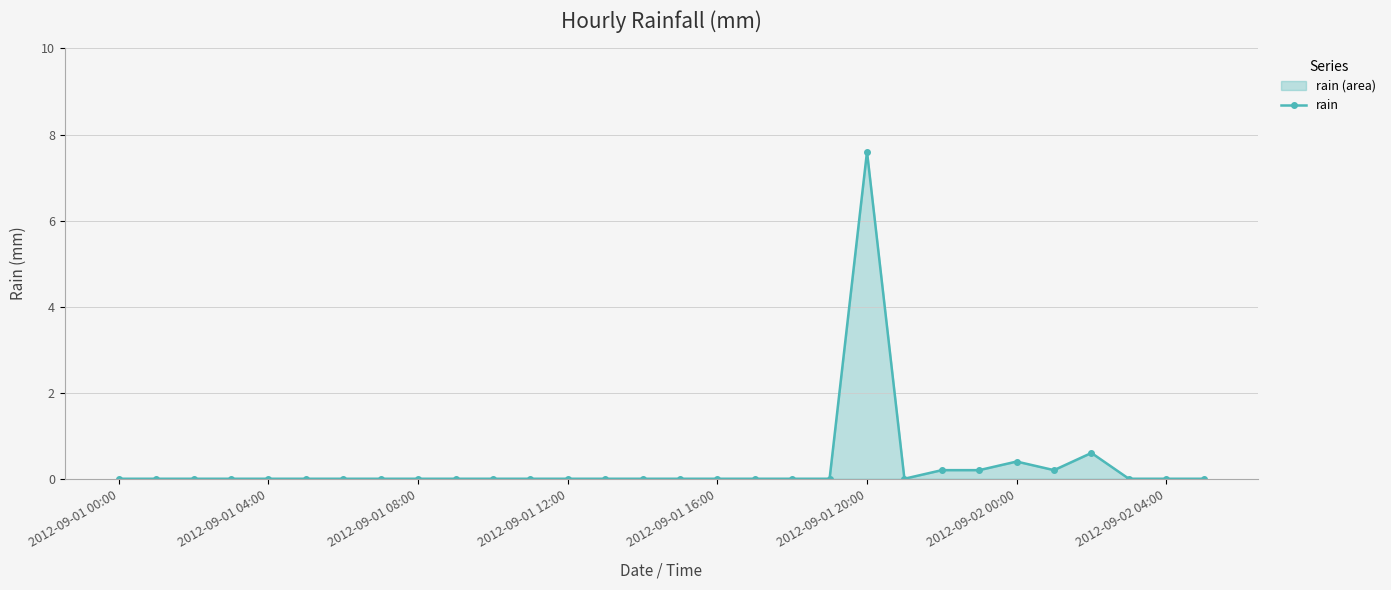

Reading right to left, list all the values displayed in this chart.

0.0	0.0	0.0	0.6	0.2	0.4	0.2	0.2	0.0	7.6	0.0	0.0	0.0	0.0	0.0	0.0	0.0	0.0	0.0	0.0	0.0	0.0	0.0	0.0	0.0	0.0	0.0	0.0	0.0	0.0